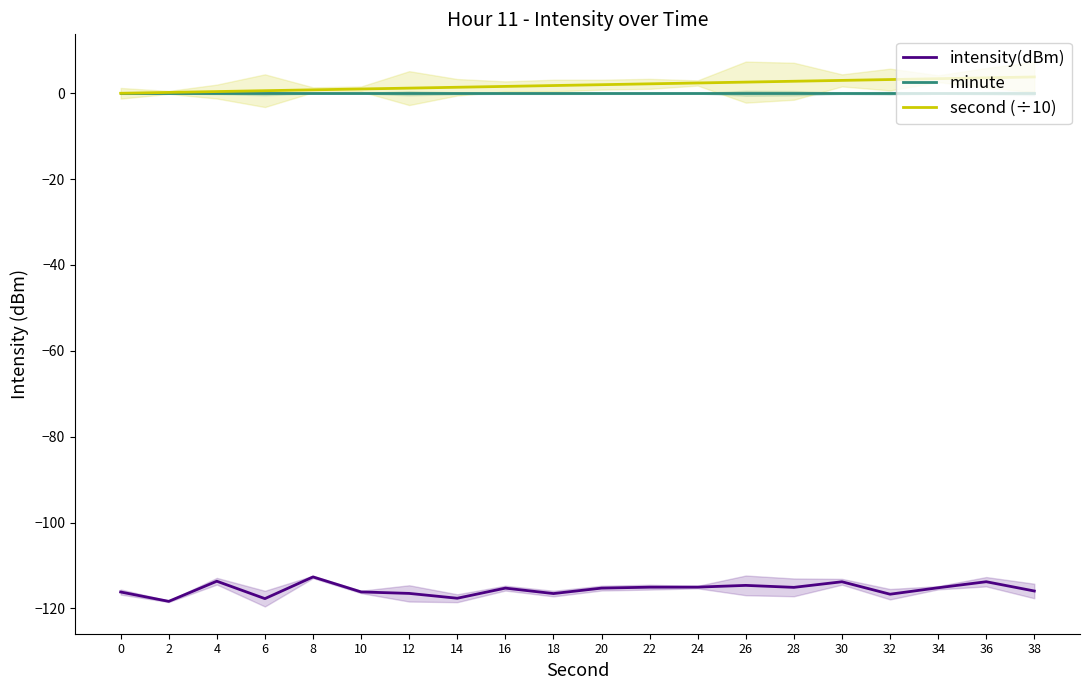

Which label corresponds to the smallest value in the chart?

2